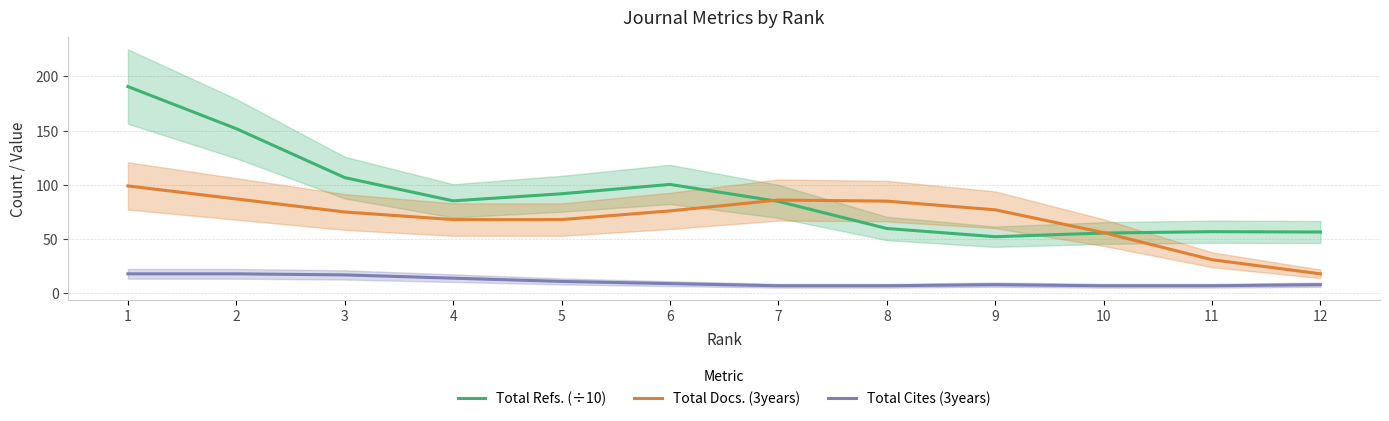

What value does the Total Refs. (÷10) series have at 5?

91.8